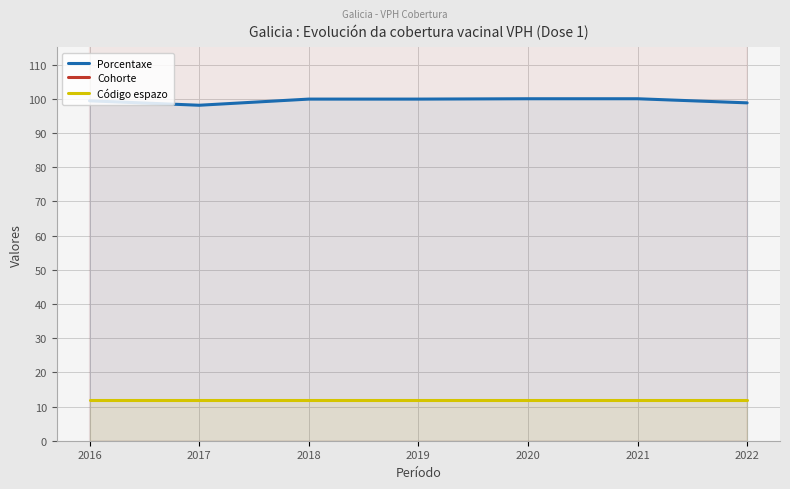

Does the chart have visible grid lines?

Yes